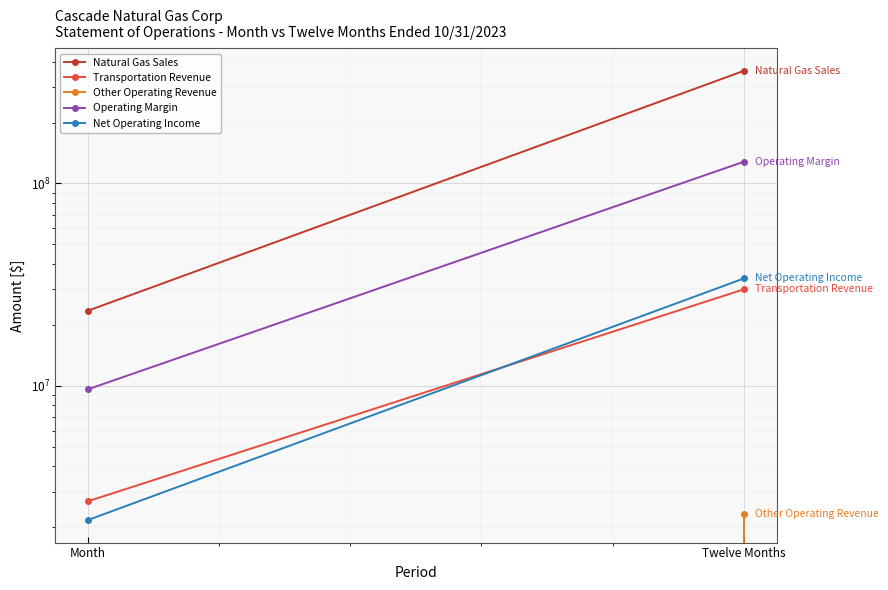

What is the spread (max minus min) of values at Month?

23528288